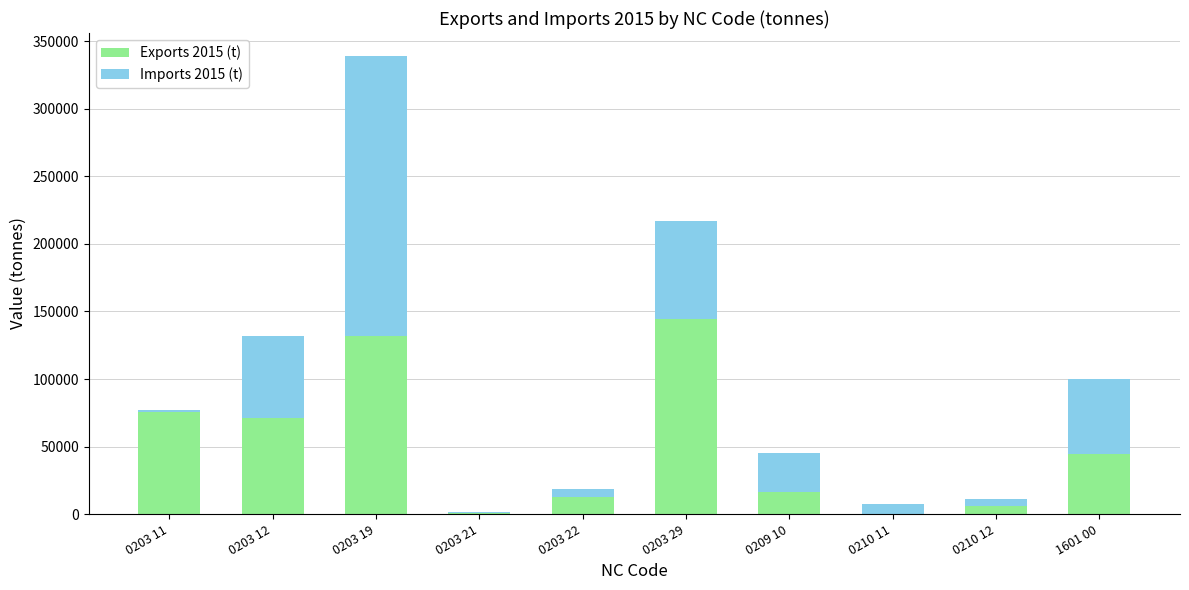

What is the sum of all Exports 2015 (t) values?

504274.2